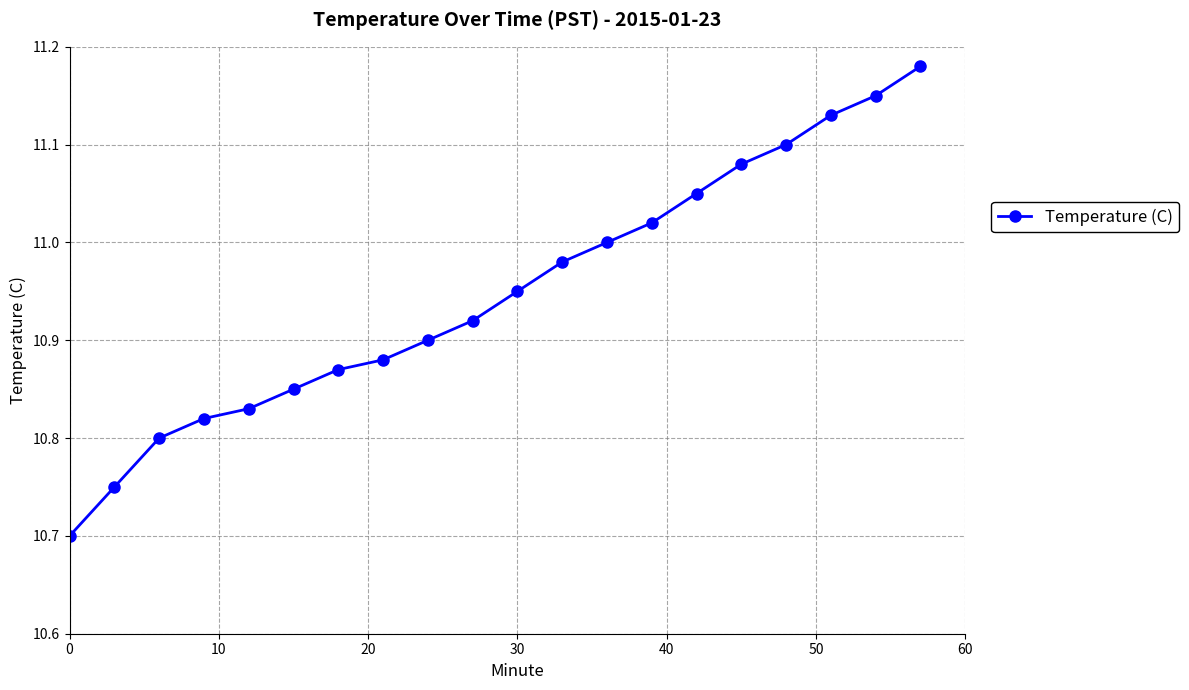

What is the difference between the maximum and second lowest values?

0.4